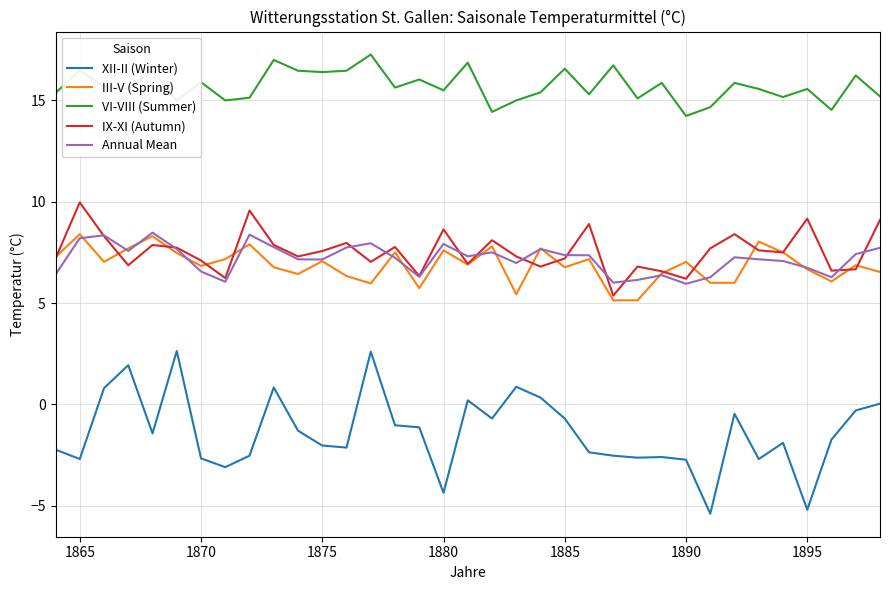

Which series has the largest total across all categories?

VI-VIII (Summer)